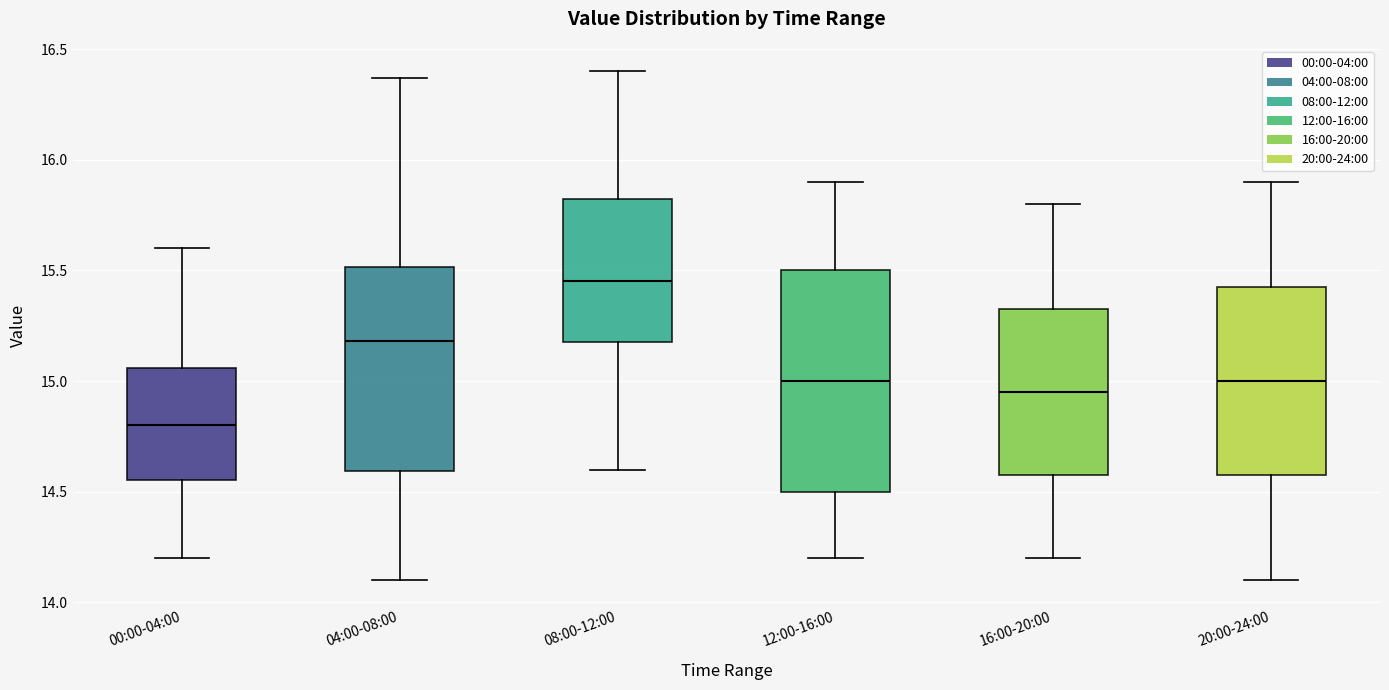

Comparing the boxes themselves (not the whiskers), which one is the tallest?

12:00-16:00